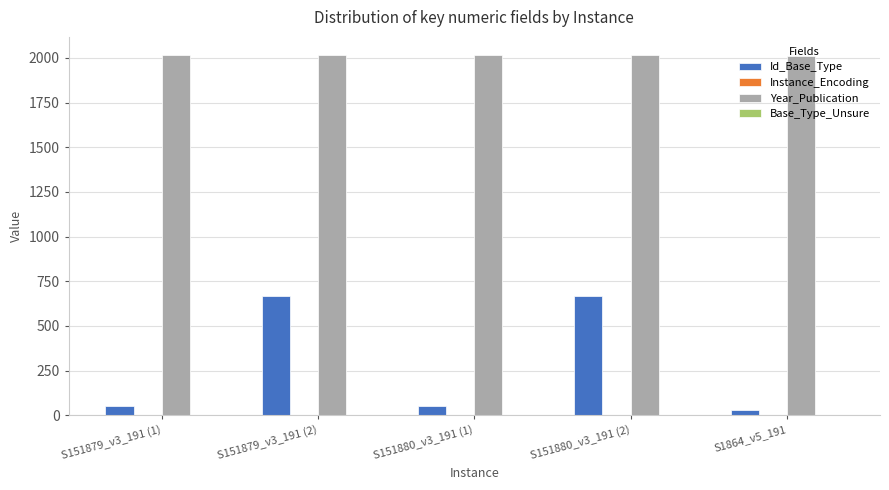

The value of Year_Publication at S151880_v3_191 (2) is 2785. True or false?

False